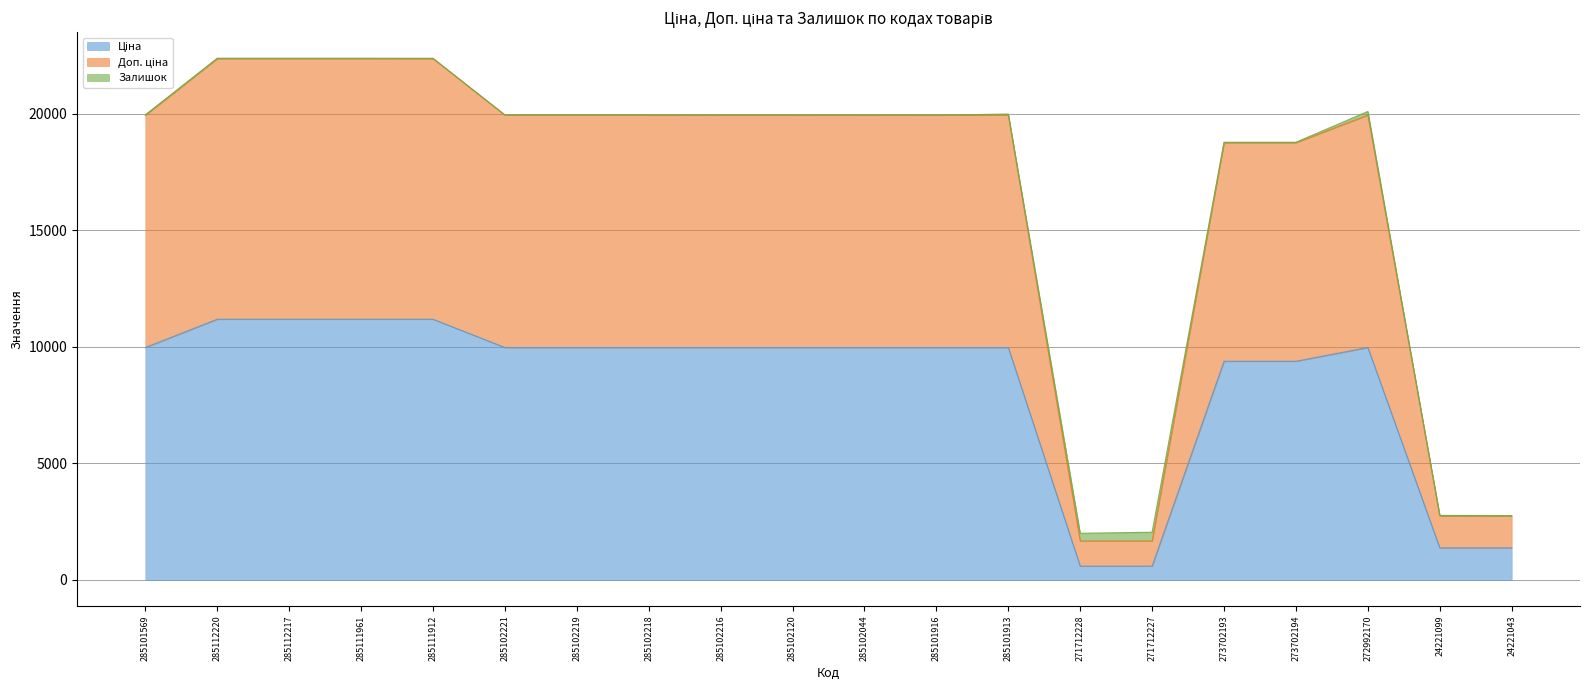

True or false: Ціна has more than 2 interior local peaks.

False